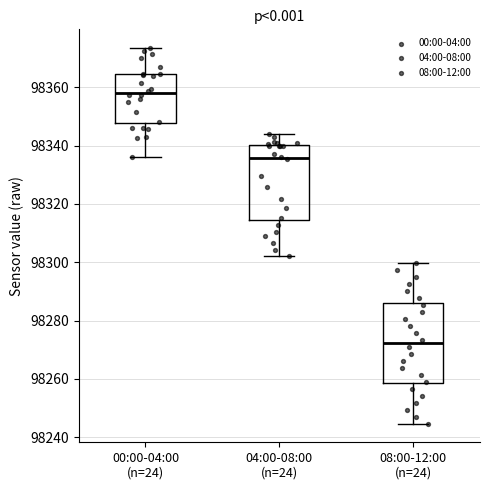

Reading left to right, transcribe this box plot: for each box, give where its median line is, the range the box spans, and where its two whiskers end, as read against the y-axis. The values are not printed on the chart, so give them approximately, as read against the axis.

00:00-04:00 (n=24): median 98358, box 98348 to 98364, whiskers 98336 to 98374
04:00-08:00 (n=24): median 98336, box 98314 to 98340, whiskers 98302 to 98344
08:00-12:00 (n=24): median 98272, box 98258 to 98286, whiskers 98244 to 98300